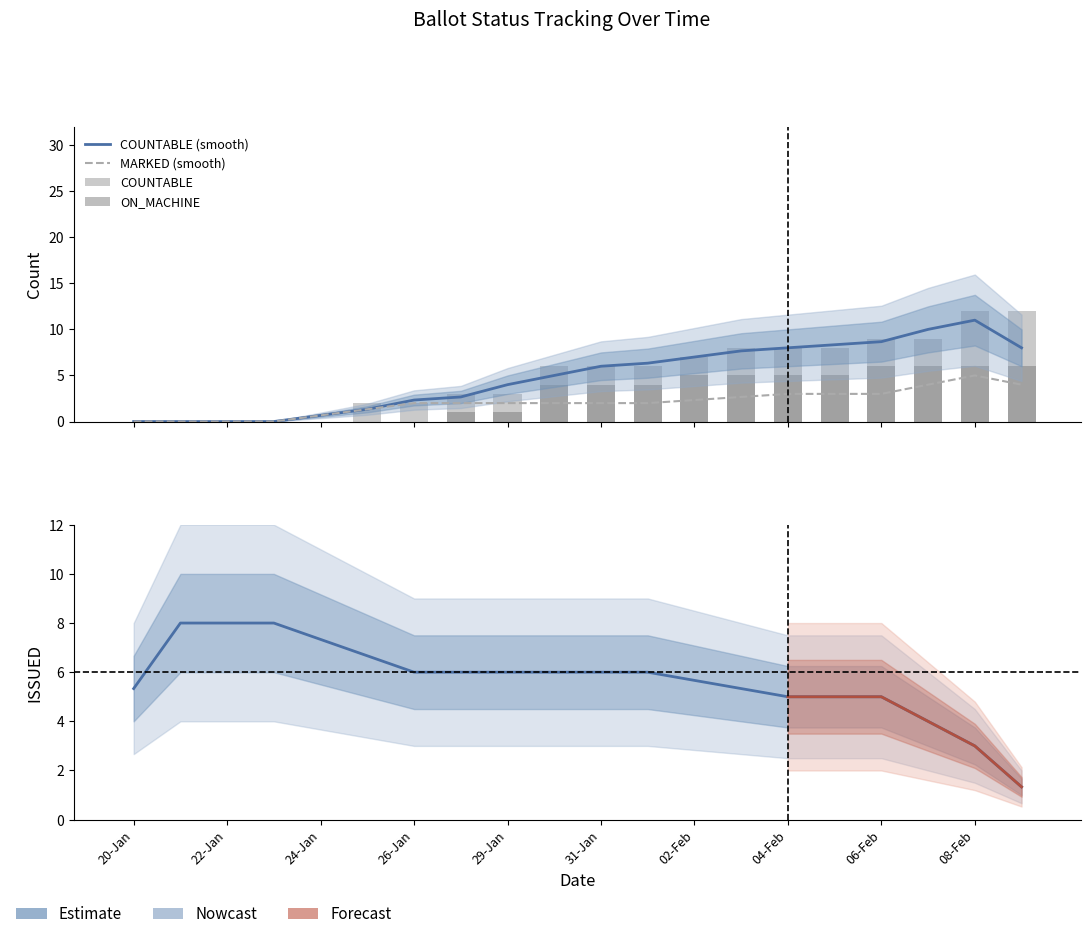

What is the average value of the COUNTABLE series?

5